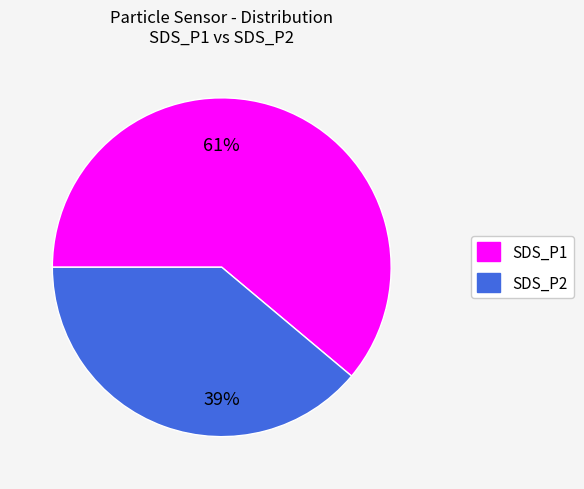

Which has a higher value, SDS_P1 or SDS_P2?

SDS_P1